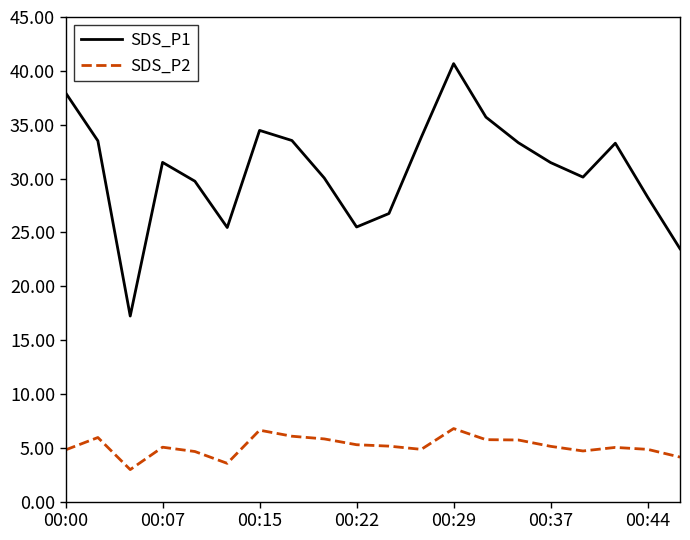

List the series in order of their overall mean, highest first.

SDS_P1, SDS_P2